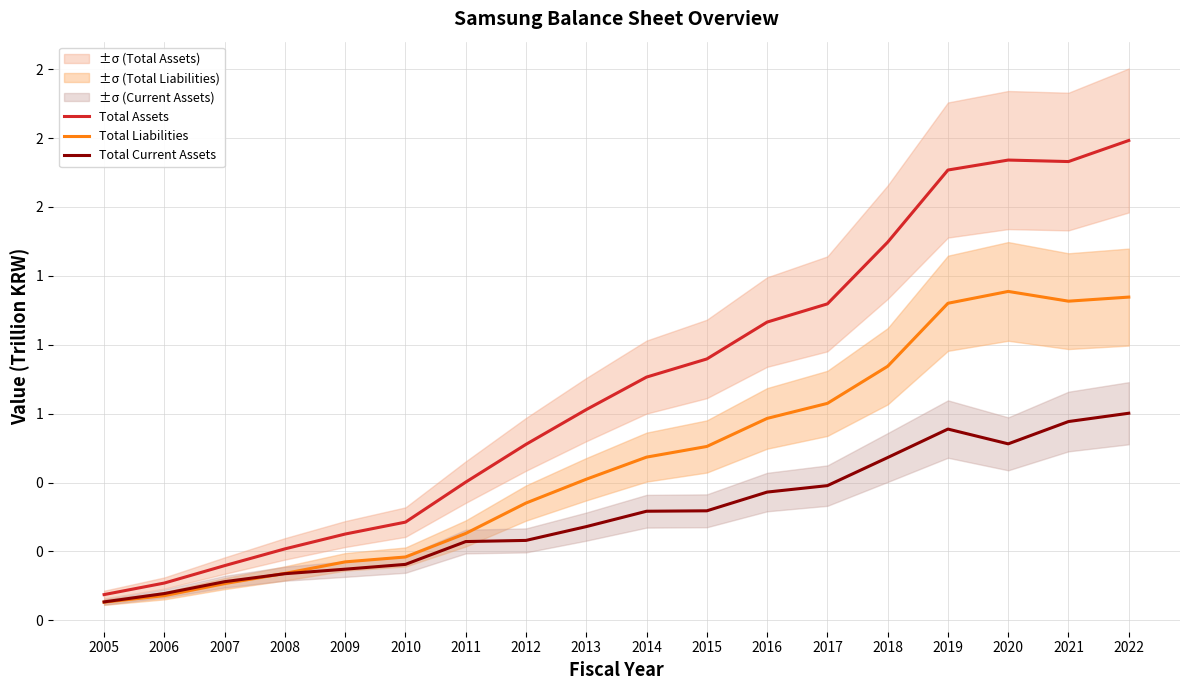

Is this an area chart (filled region under the line)?

No